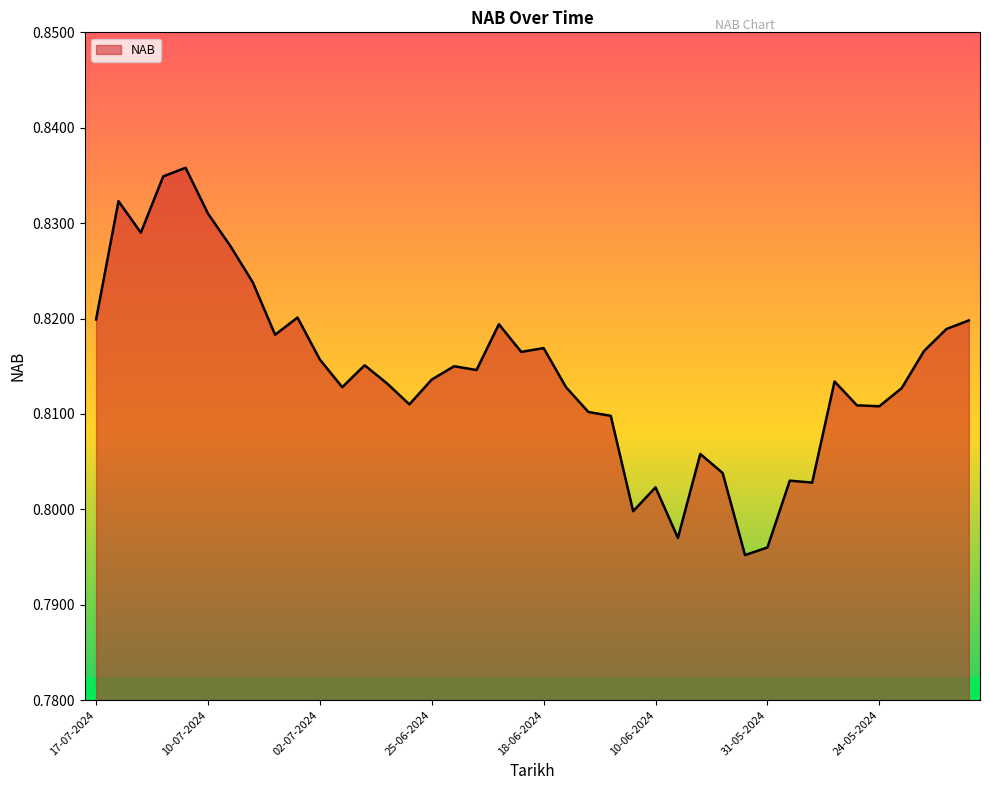

Does the chart display data point markers on the line(s)?

No